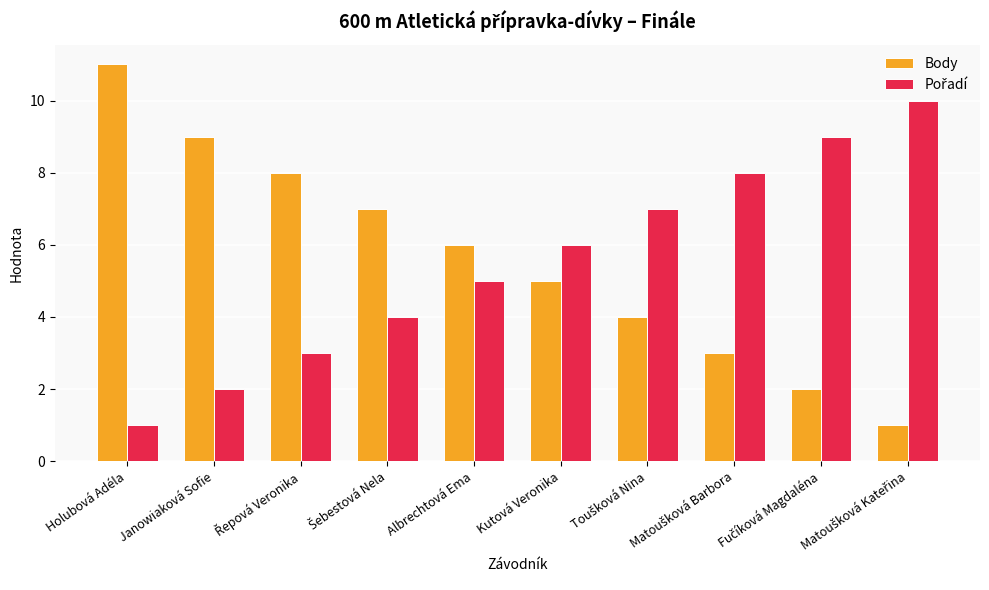

At which category is the sum across all series the highest?

Holubová Adéla